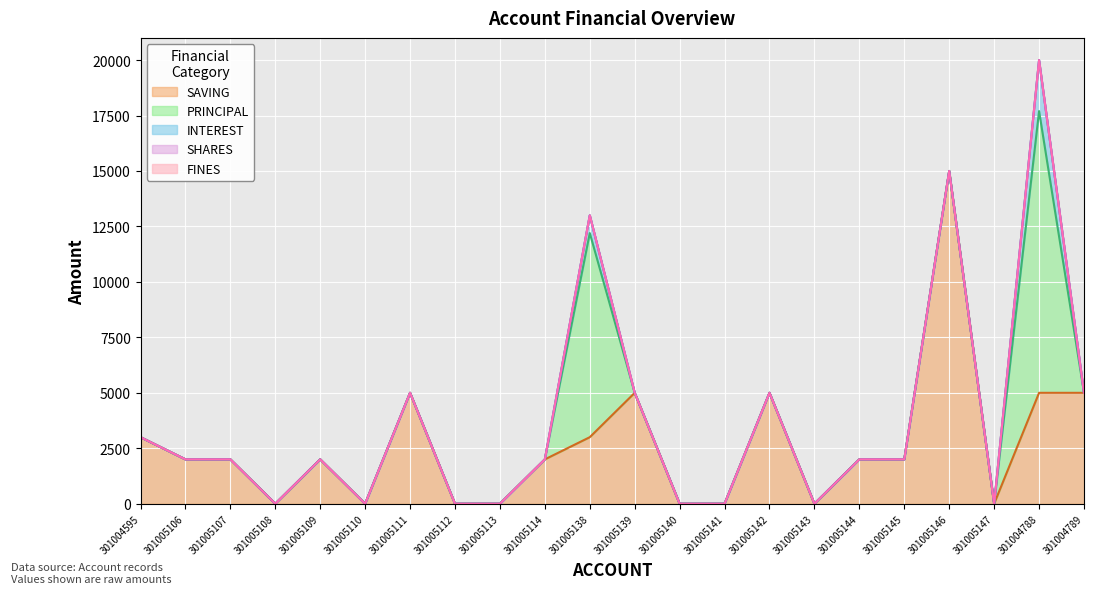

What is the spread (max minus min) of values at 301005144?

2000